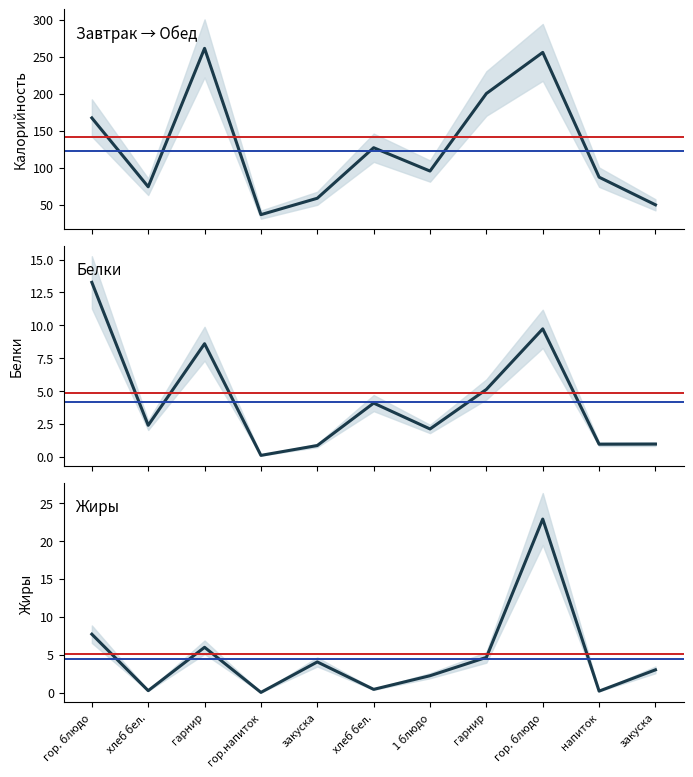

How many lines are shown in the chart?

3